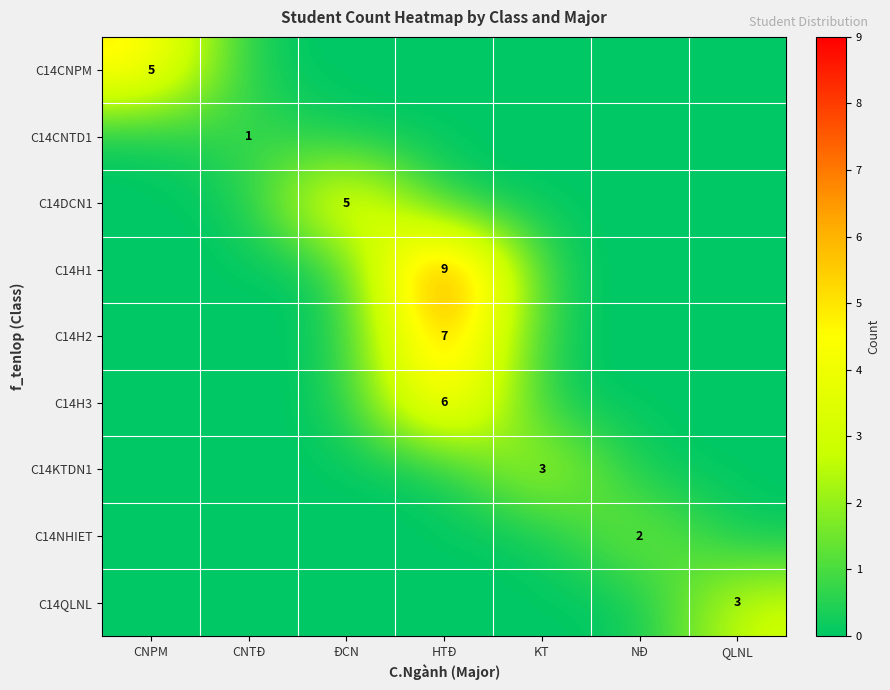

Is it true that C14H3 equals 10 at HTĐ?

False